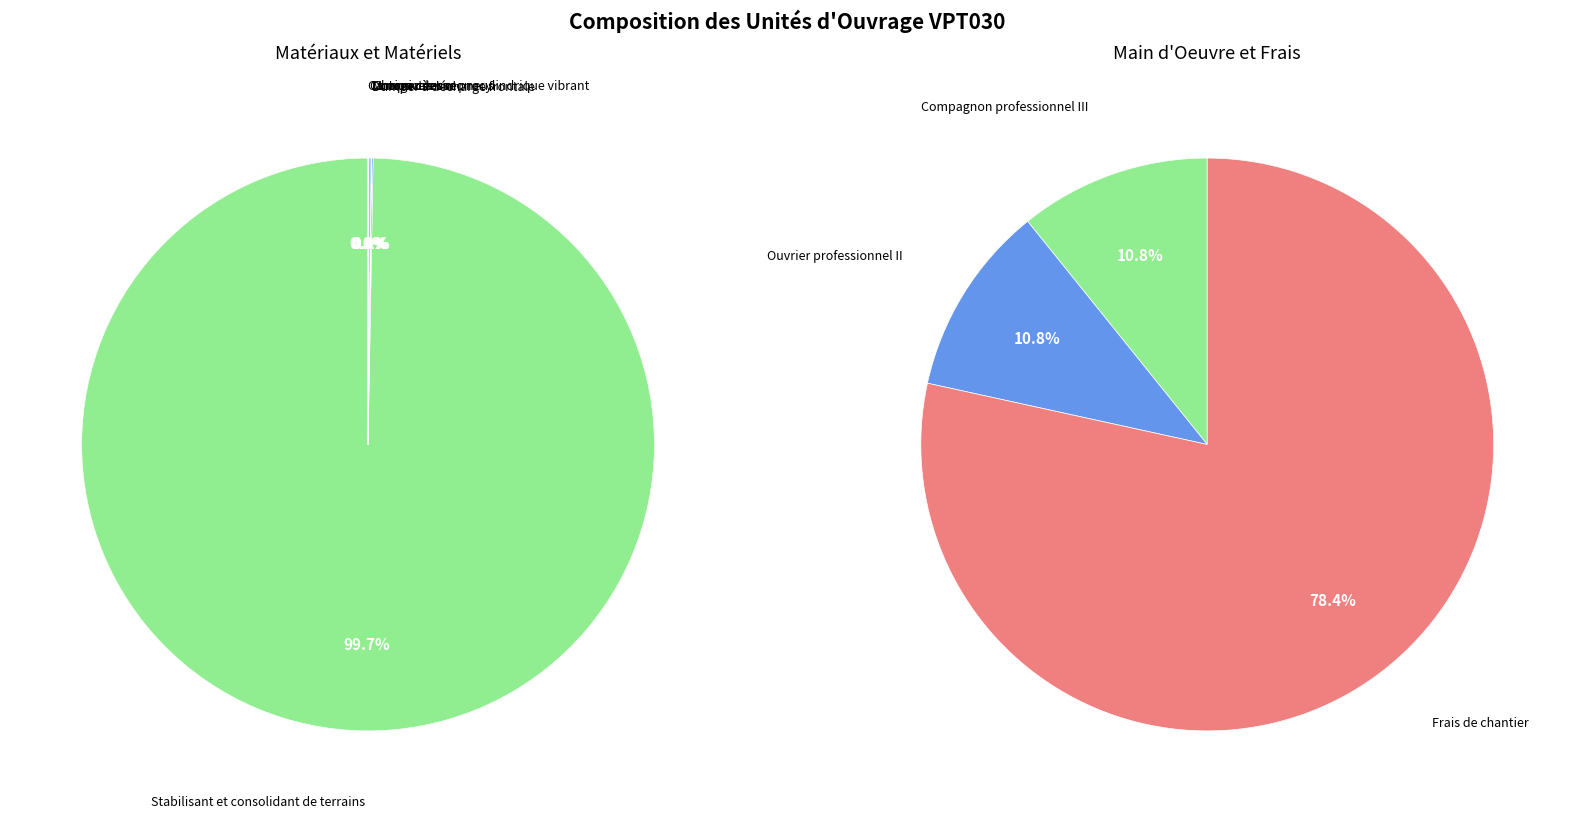

What is the smallest slice in the pie chart?

Dumper à décharge frontale